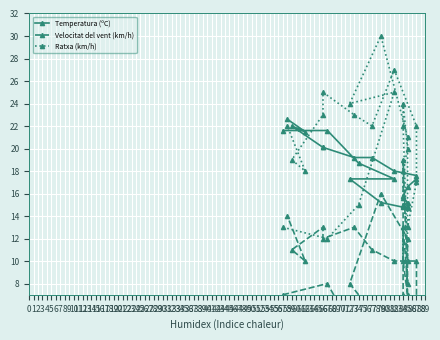

What position from the right is 19?

4